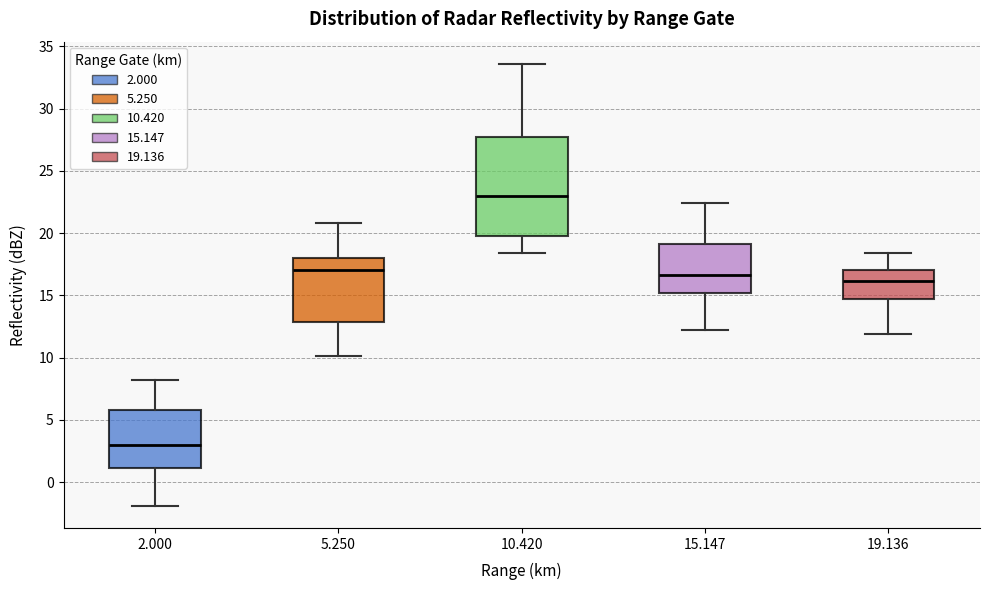

Reading left to right, read every box against the y-axis: the position of its median line, the range the box covers, and the ends of its whiskers. The values are not printed on the chart, so give them approximately, as read against the axis.

2.000: median 3.0, box 1.0 to 6.0, whiskers -2.0 to 8.0
5.250: median 17.0, box 13.0 to 18.0, whiskers 10.0 to 21.0
10.420: median 23.0, box 20.0 to 27.5, whiskers 18.5 to 33.5
15.147: median 16.5, box 15.0 to 19.0, whiskers 12.0 to 22.5
19.136: median 16.0, box 14.5 to 17.0, whiskers 12.0 to 18.5